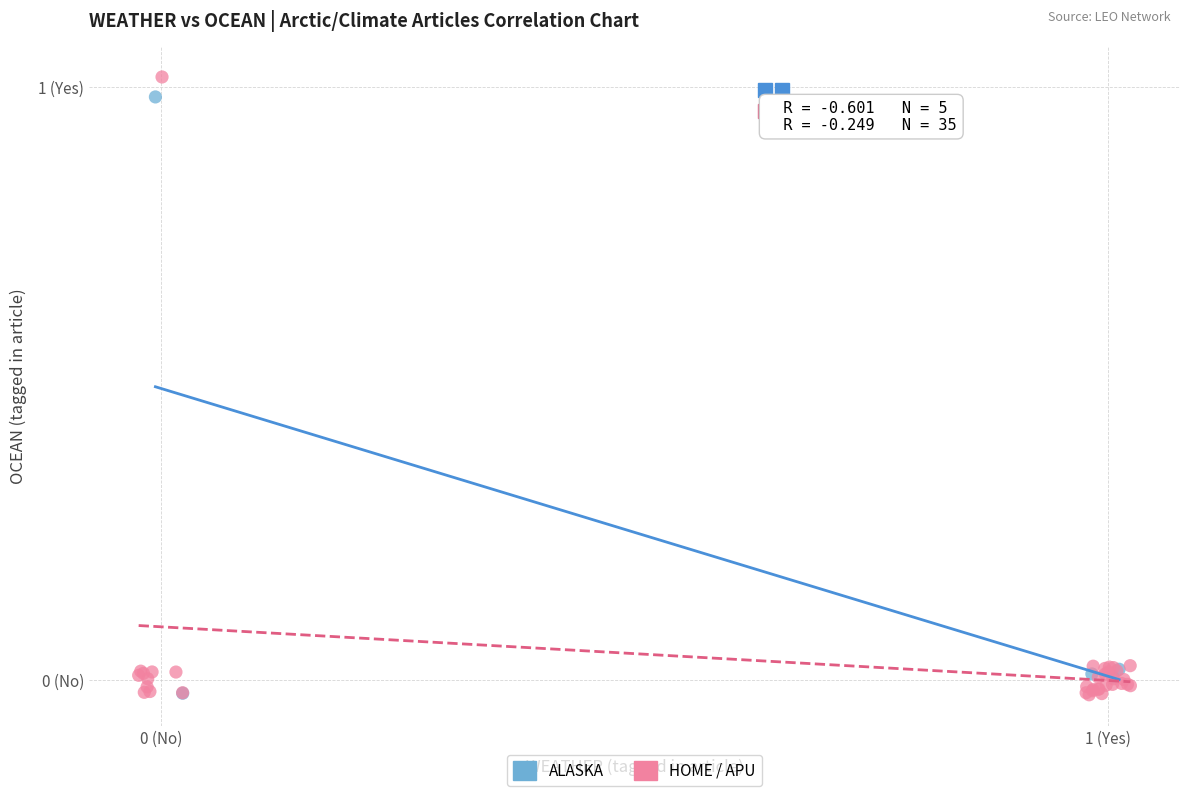

What are all the series names shown in the legend?

ALASKA, HOME / APU